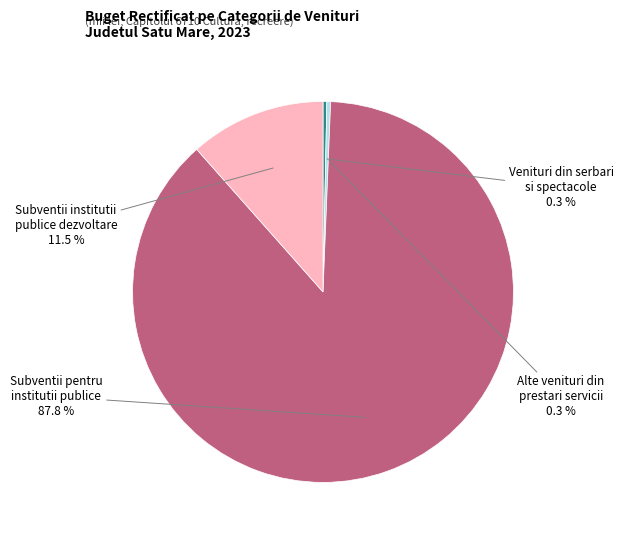

Which category accounts for the majority?

Subventii pentru institutii publice